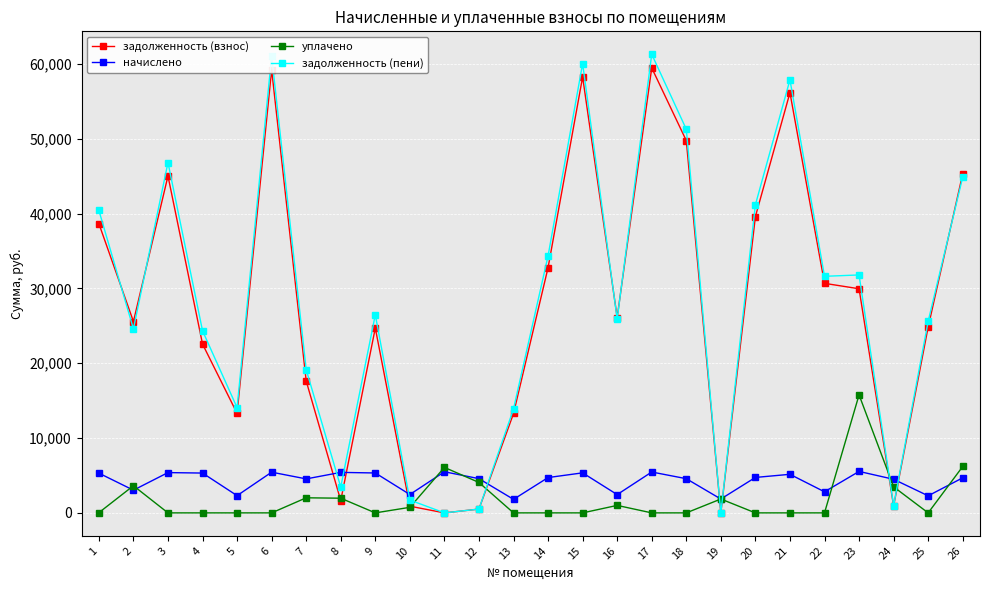

Is it true that уплачено equals 15774.8 at 23?

True